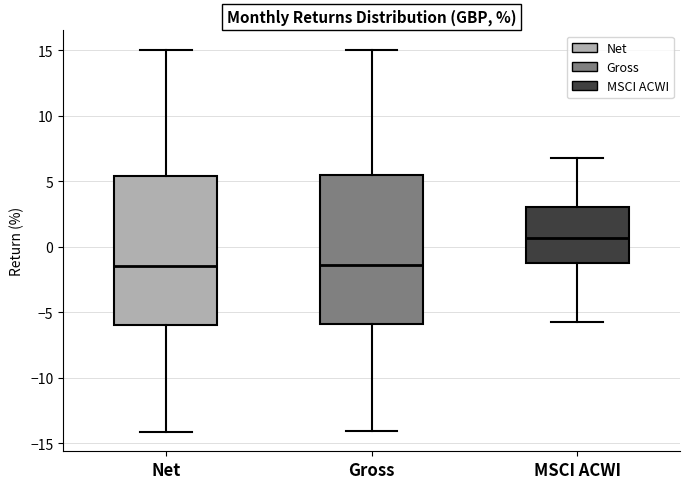

Reading left to right, transcribe this box plot: for each box, give where its median line is, the range the box spans, and where its two whiskers end, as read against the y-axis. The values are not printed on the chart, so give them approximately, as read against the axis.

Net: median -1.5, box -6.0 to 5.5, whiskers -14.0 to 15.0
Gross: median -1.5, box -6.0 to 5.5, whiskers -14.0 to 15.0
MSCI ACWI: median 0.5, box -1.5 to 3.0, whiskers -5.5 to 7.0